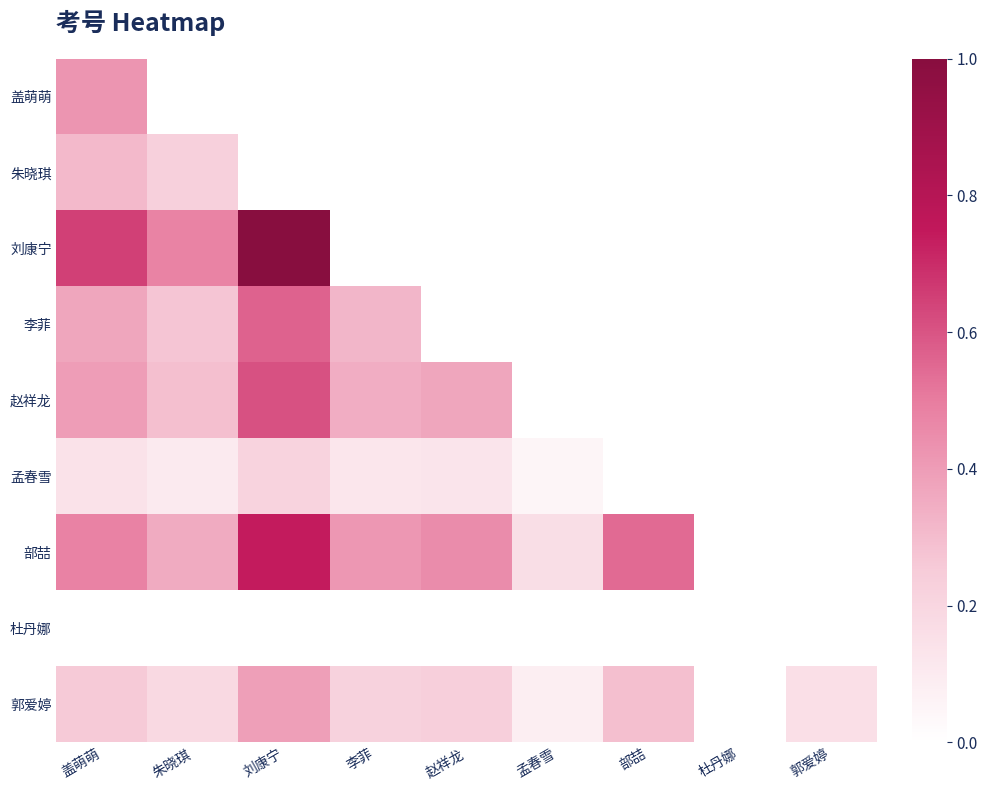

At which label is 郭爱婷 closest to 0?

杜丹娜